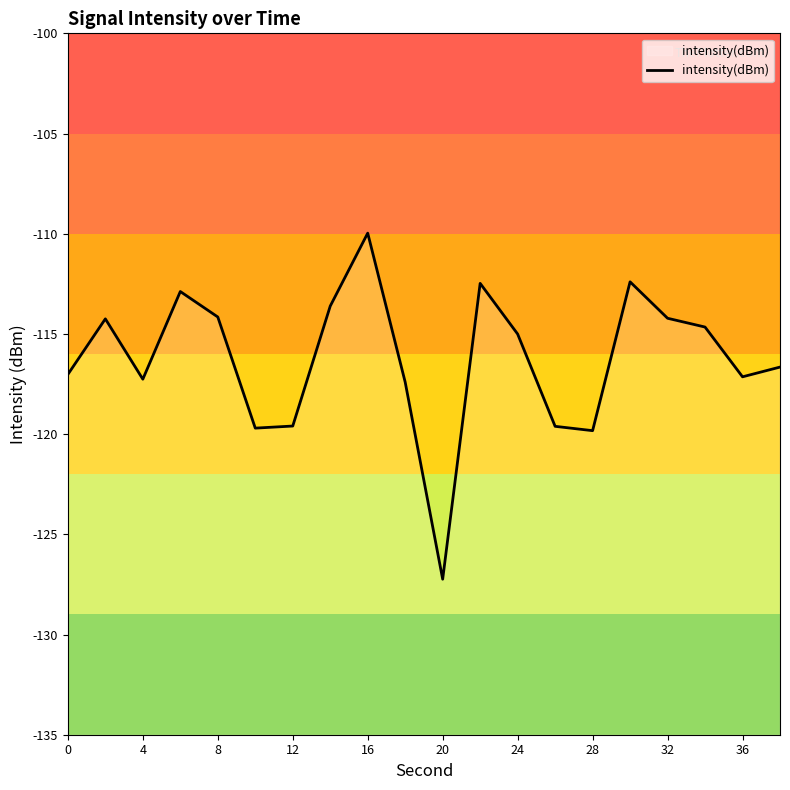

What is the difference between the maximum and minimum values?

17.3